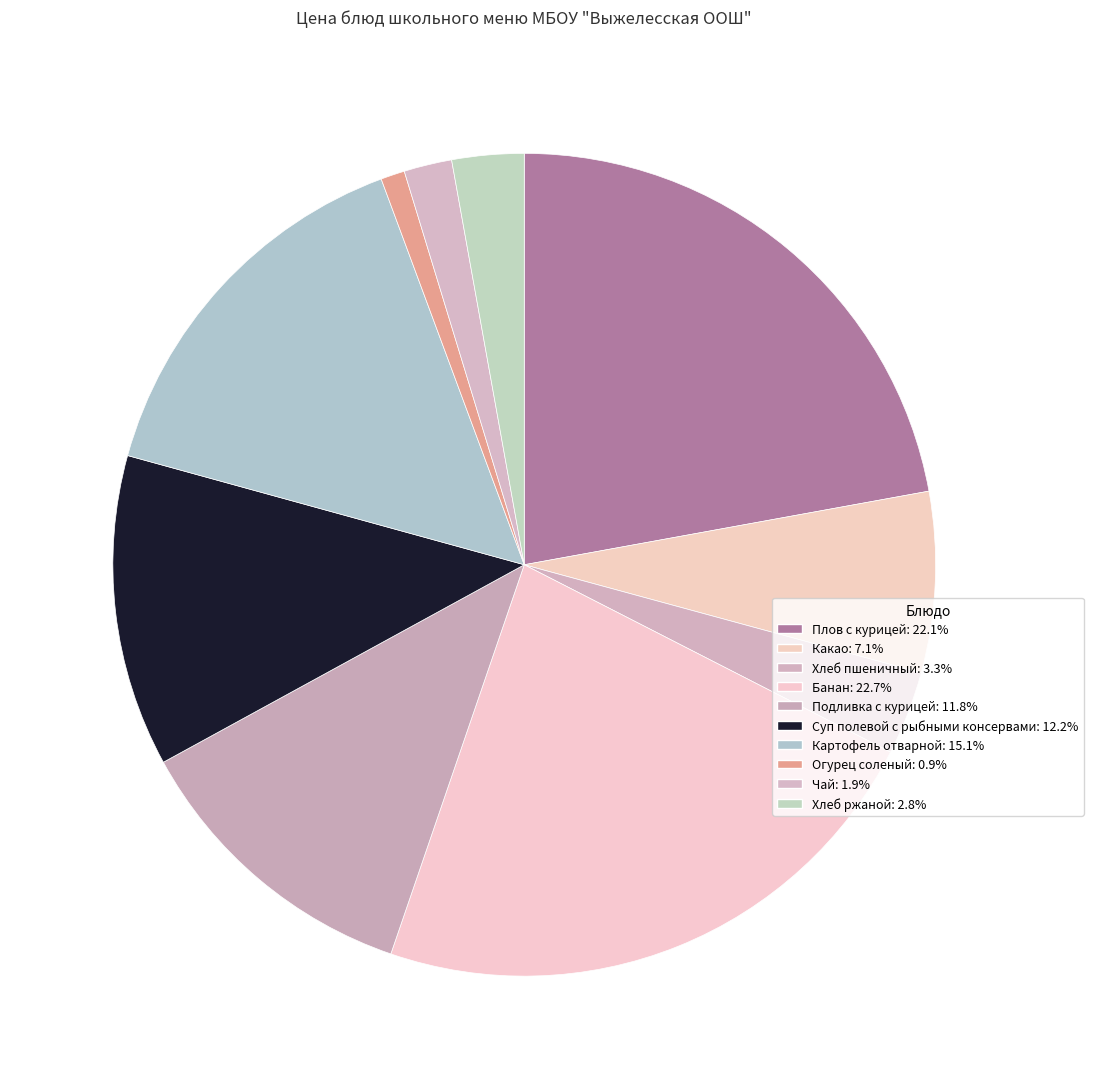

Is there any slice that represents more than half of the pie?

No